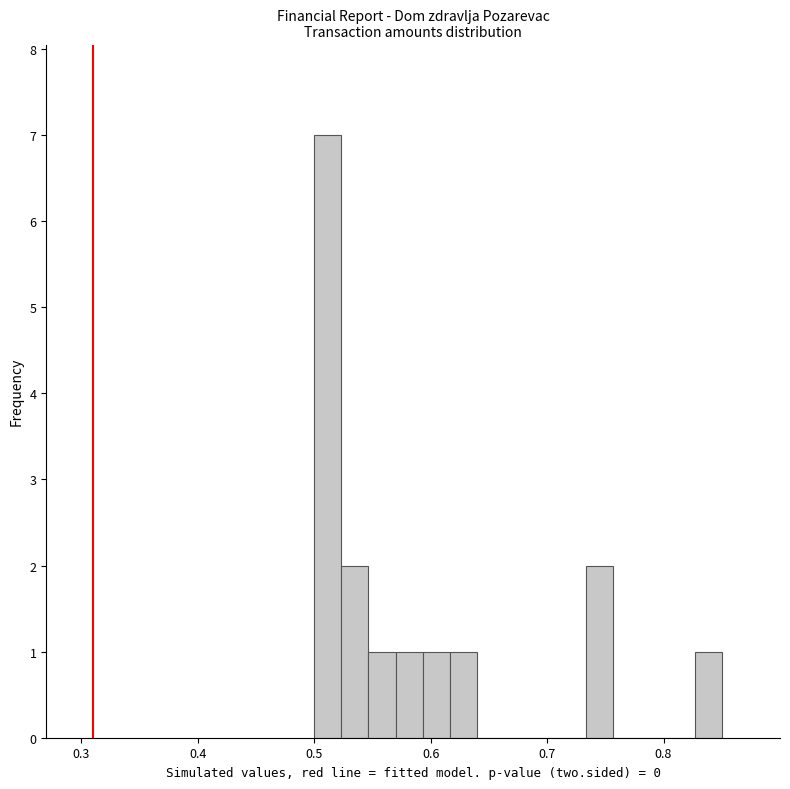

Read against the x-axis, roughly where is the centre of the tallest bar?

0.51